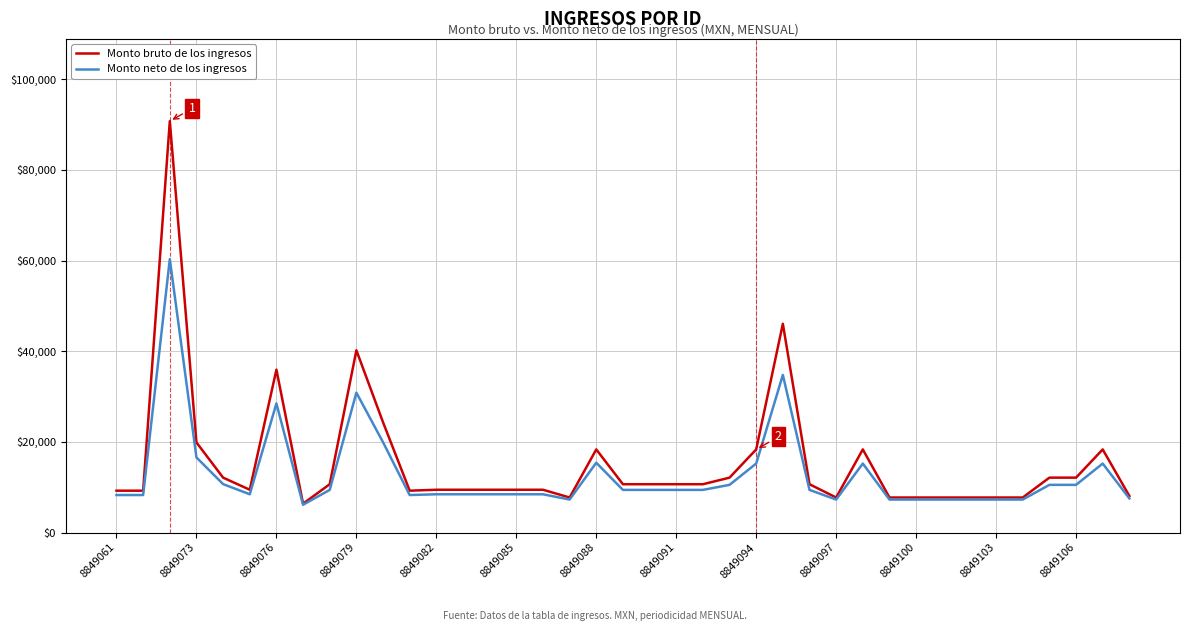

What is the maximum value shown in the chart?

90762